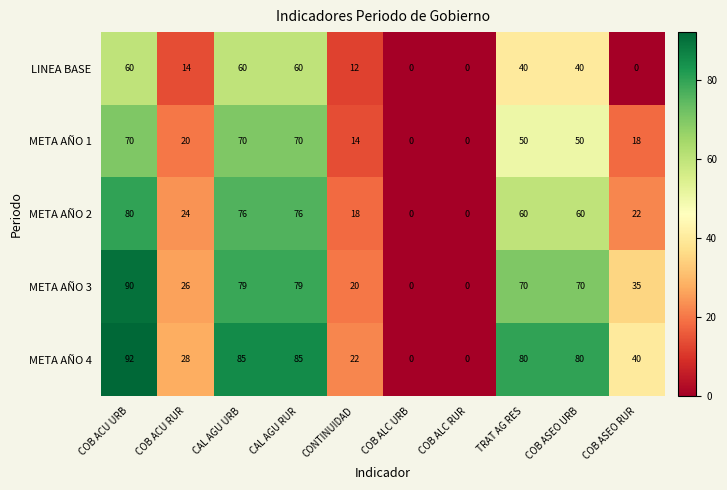

Count the number of data series in this chart.

5